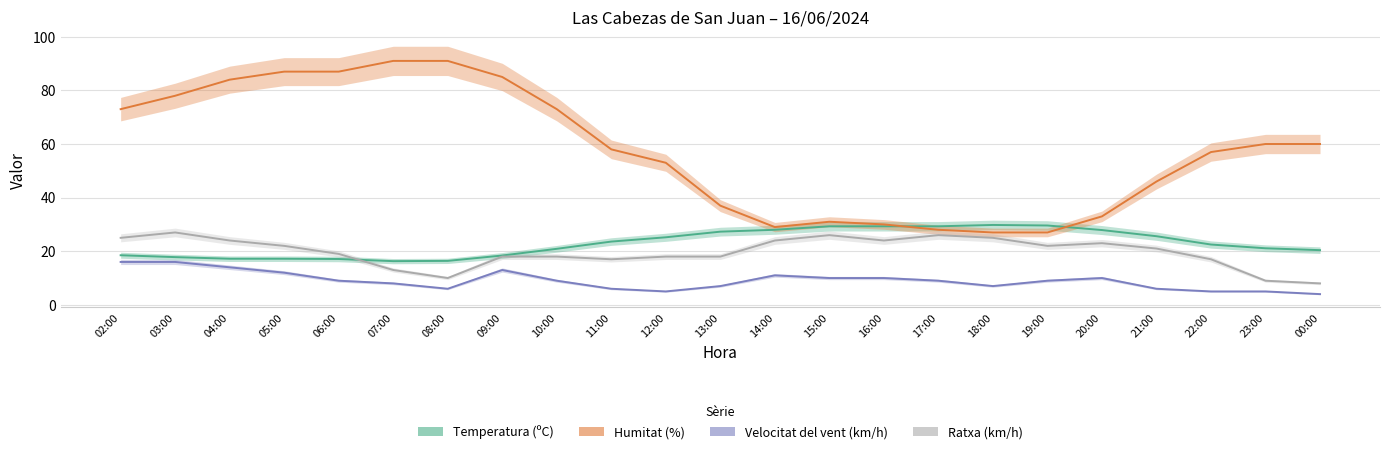

Which series changed the most between 14:00 and 22:00?

Humitat (%)